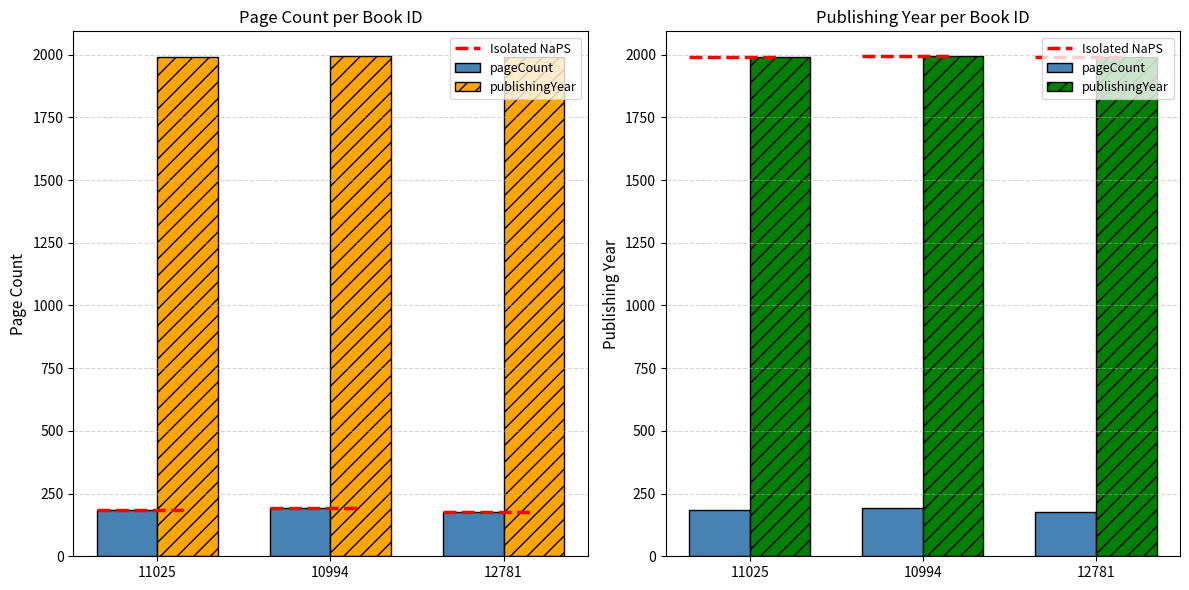

Rank the series at 12781 from lowest to highest value.

pageCount, publishingYear